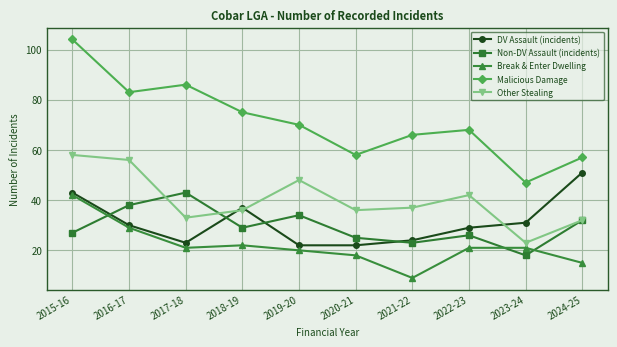

Is the value of Other Stealing at 2017-18 greater than the value of Break & Enter Dwelling at 2020-21?

Yes